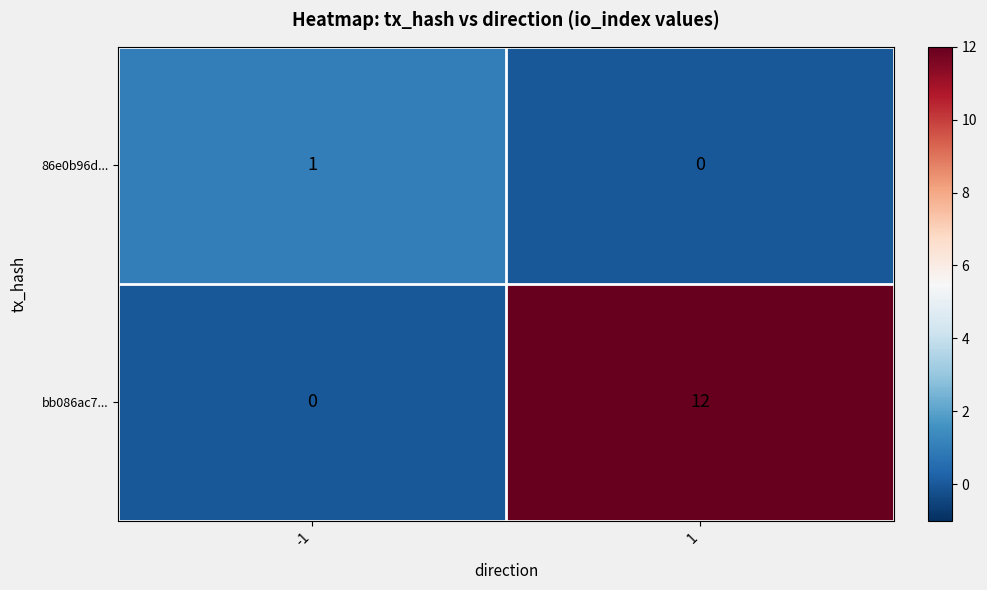

The value of bb086ac7... at -1 is 0. True or false?

True